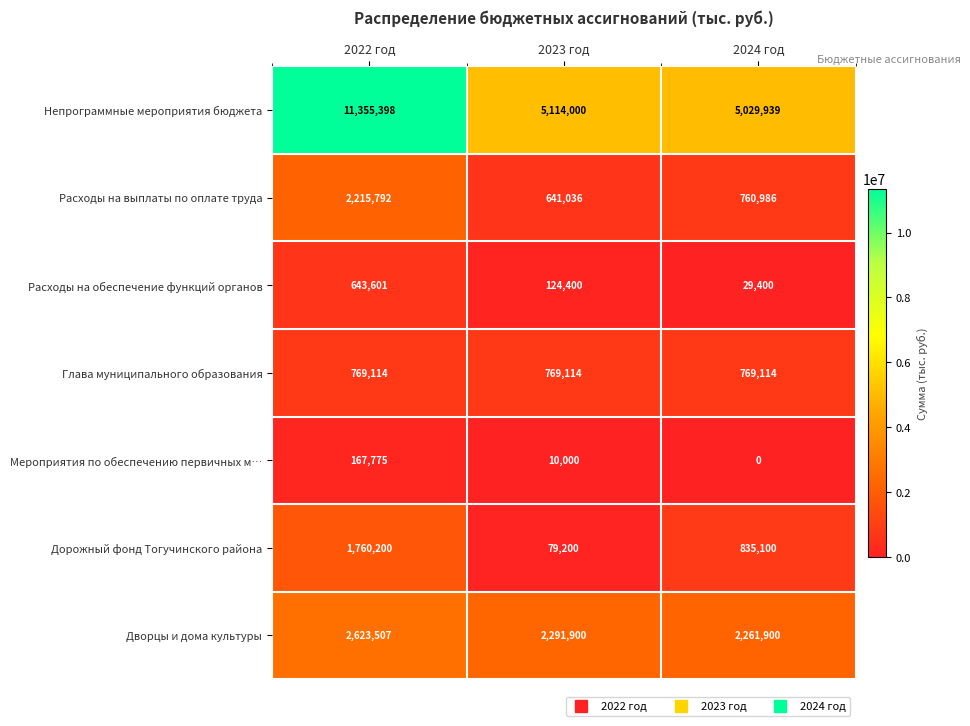

What is the total value across all series at 2024 год?

9686439